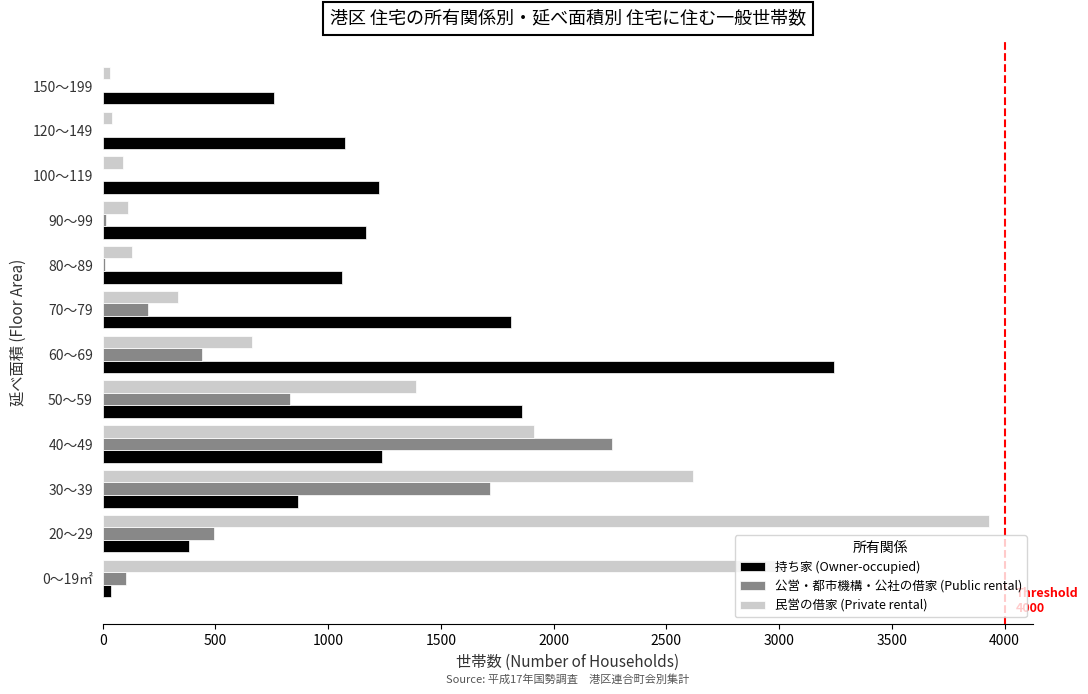

Is the value of 公営・都市機構・公社の借家 (Public rental) at 50～59 greater than the value of 民営の借家 (Private rental) at 80～89?

Yes